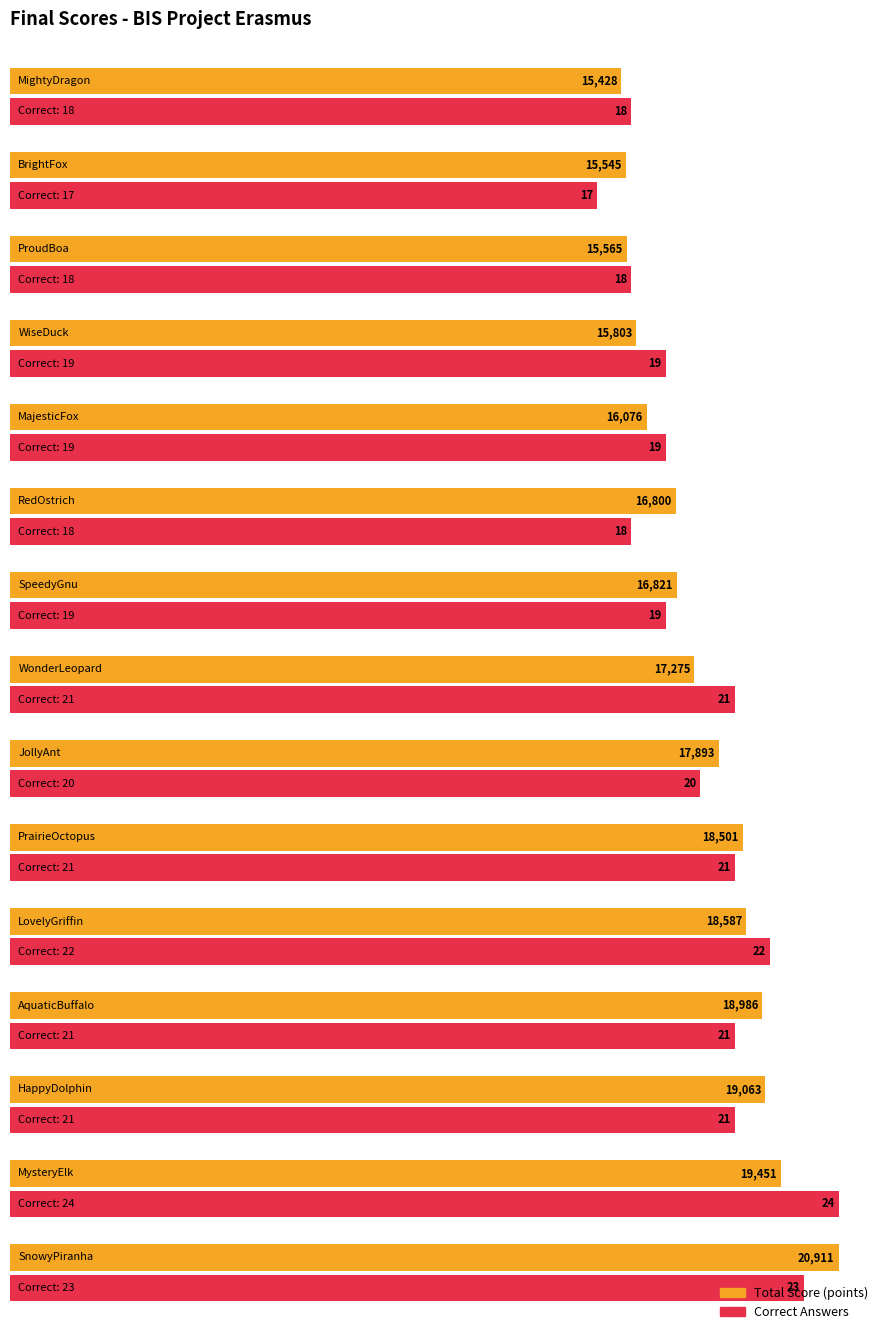

How many bars are there in each group?

2